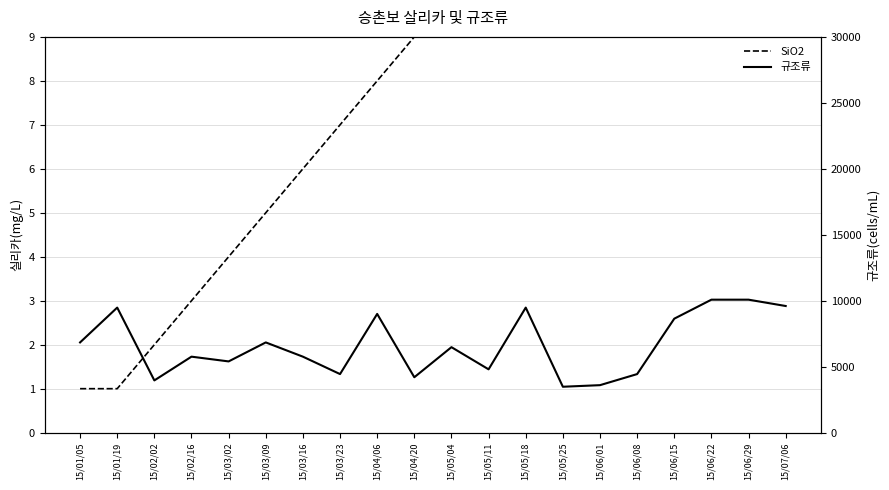

At which label is SiO2 closest to 10?

15/05/04